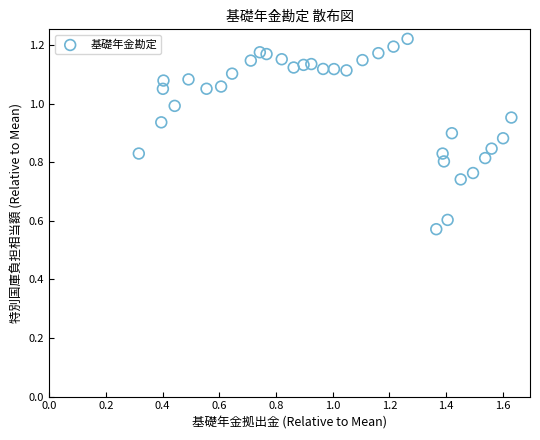

What is the range of X values (max minus min)?

1.3